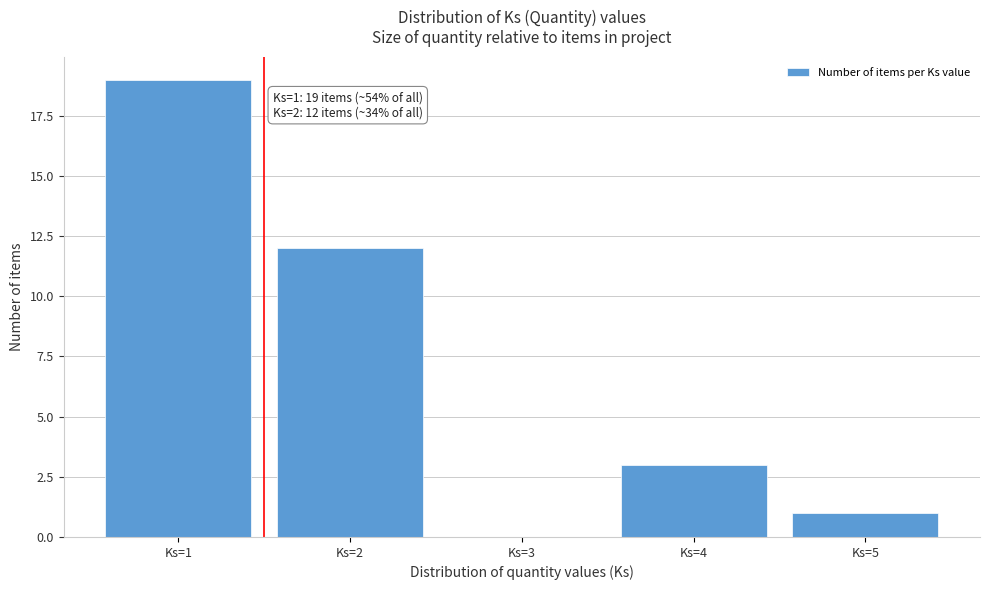

Over which range of the x-axis is the bar tallest?

0.5 to 1.5